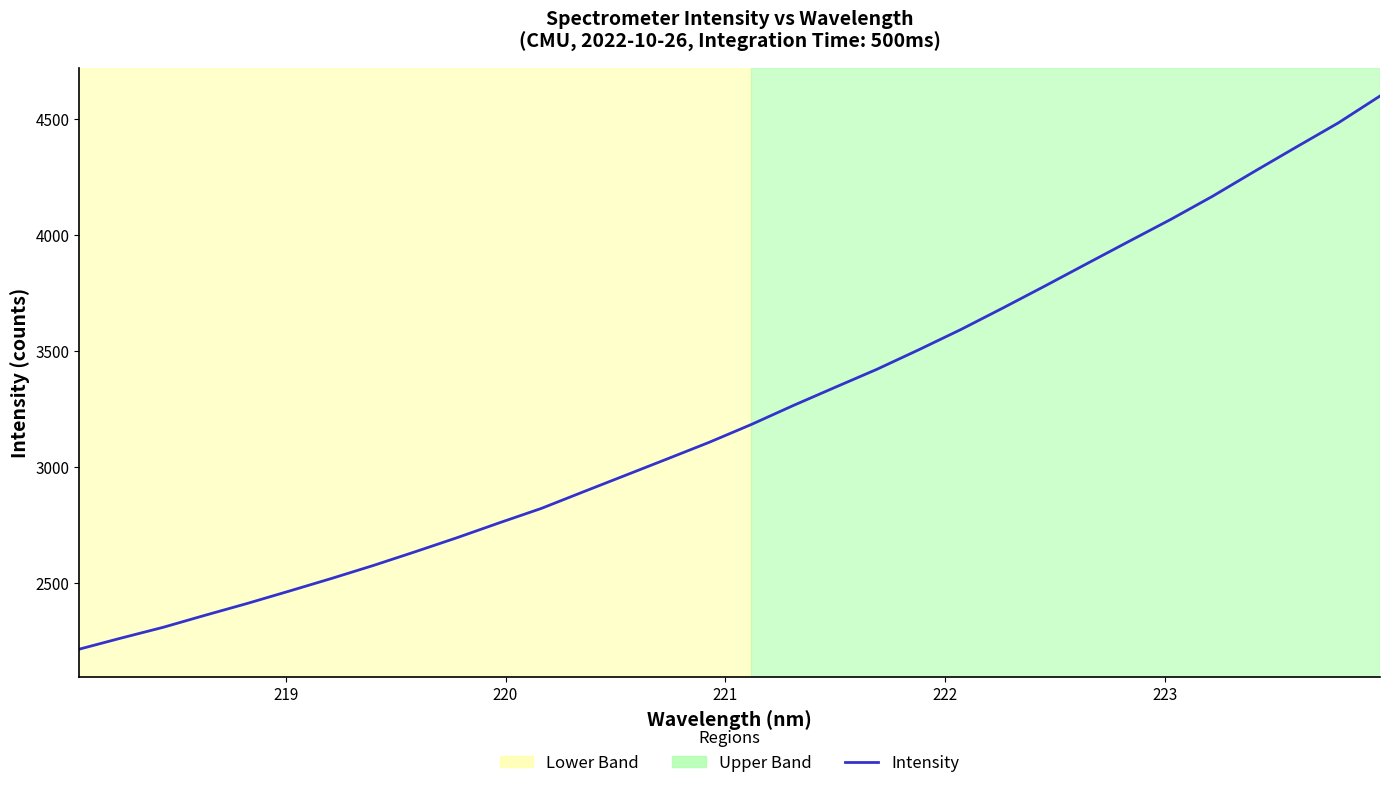

What is the greatest value displayed?

4597.0